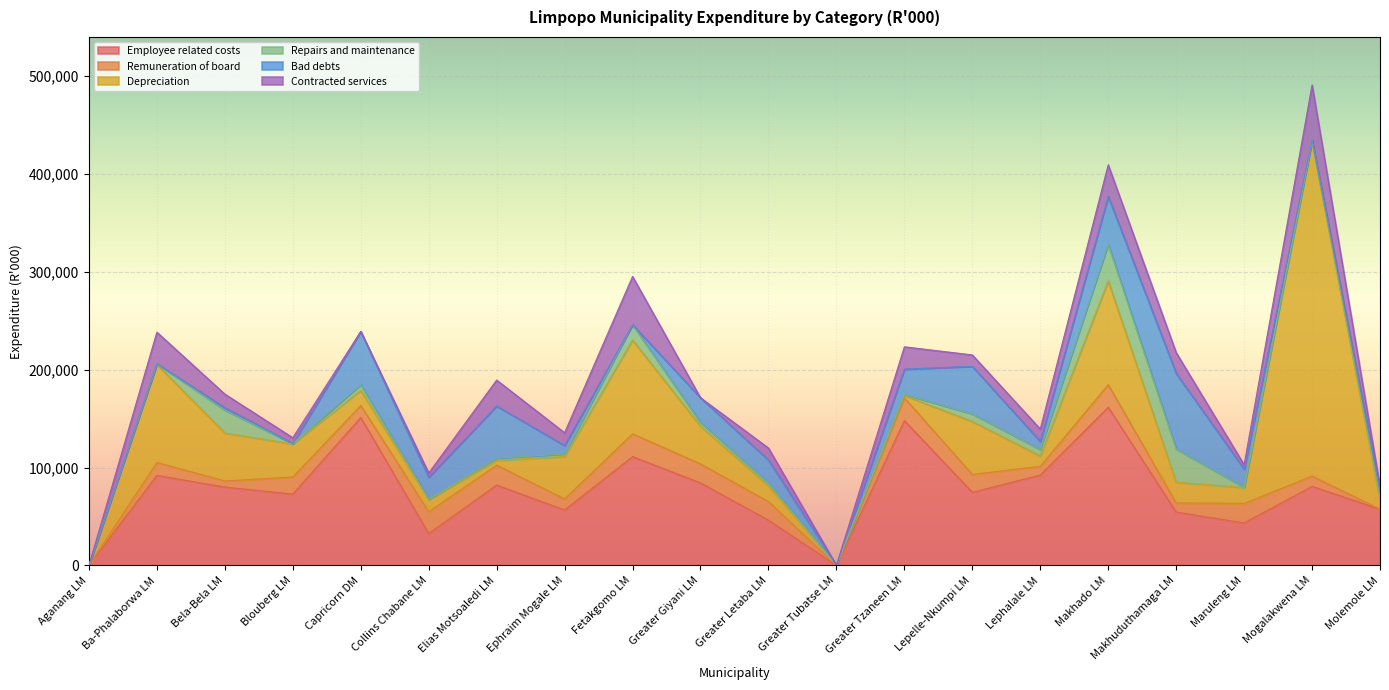

Rank the categories by Contracted services value from lowest to highest.

Aganang LM, Capricorn DM, Greater Giyani LM, Greater Tubatse LM, Molemole LM, Collins Chabane LM, Maruleng LM, Blouberg LM, Lepelle-Nkumpi LM, Greater Letaba LM, Lephalale LM, Ephraim Mogale LM, Bela-Bela LM, Makhuduthamaga LM, Greater Tzaneen LM, Elias Motsoaledi LM, Ba-Phalaborwa LM, Makhado LM, Fetakgomo LM, Mogalakwena LM